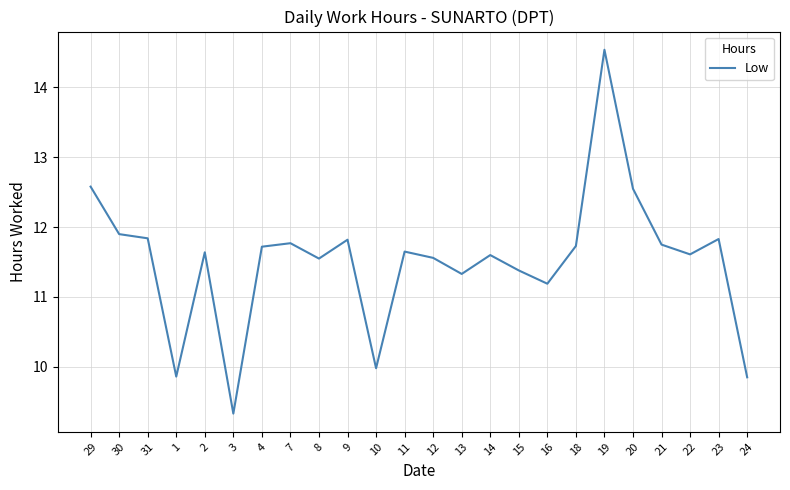

What is the difference between the second highest and second lowest values?

2.7